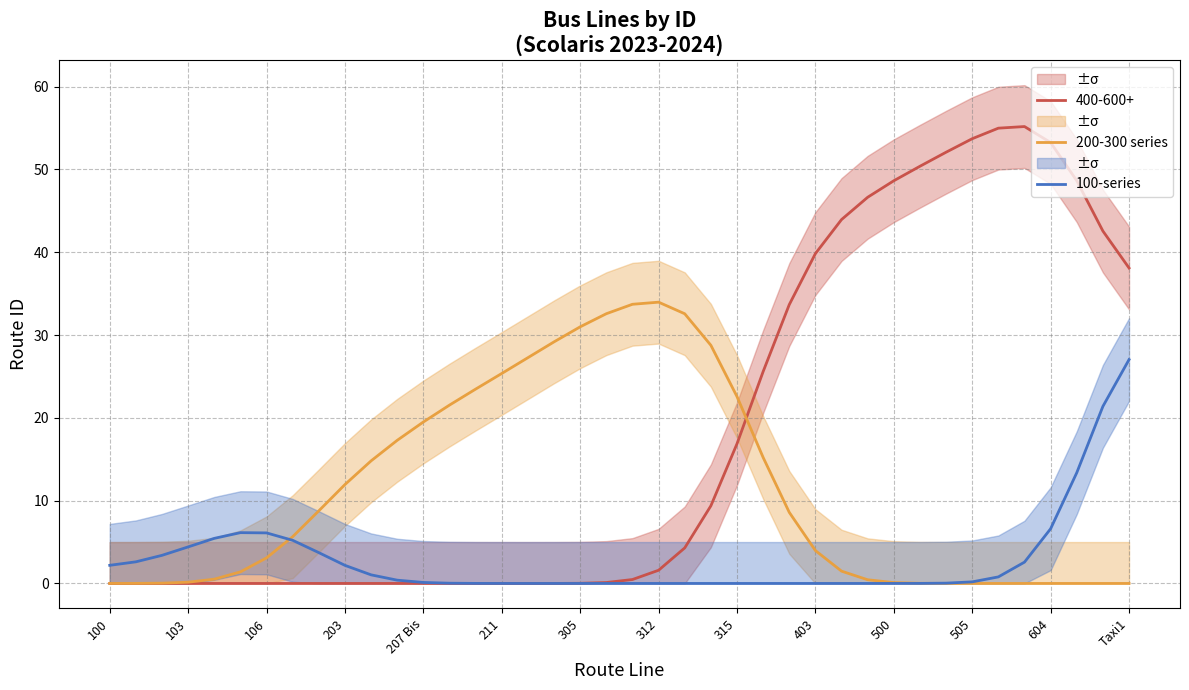

True or false: 100-series has a value of 0.0 at 14.

False